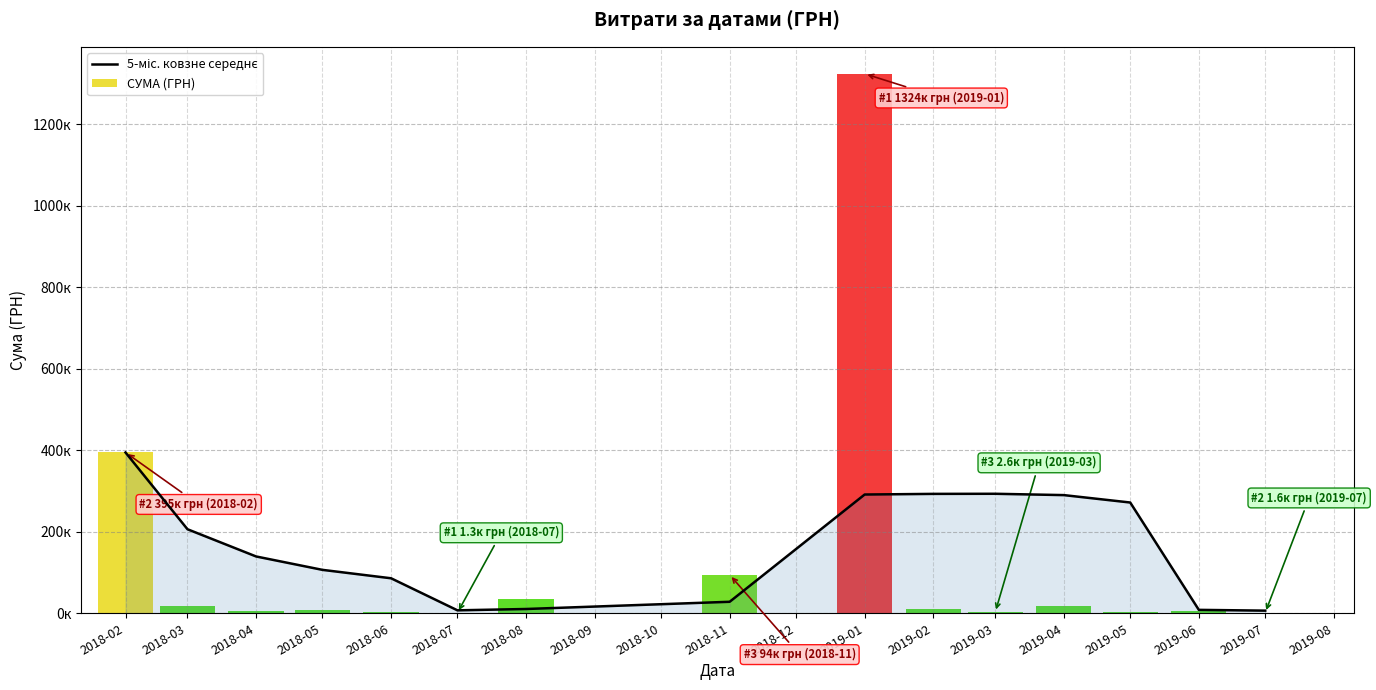

Are the bars grouped side by side (vs. stacked)?

No